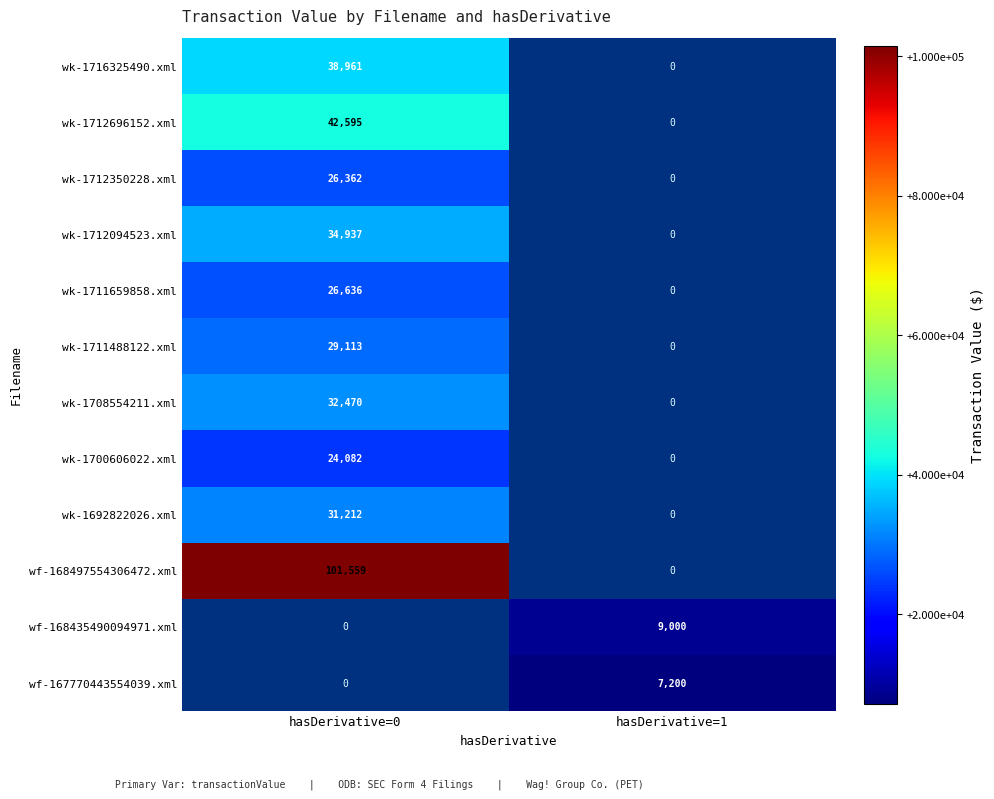

The wk-1711488122.xml series shows 29113 at hasDerivative=0. True or false?

True